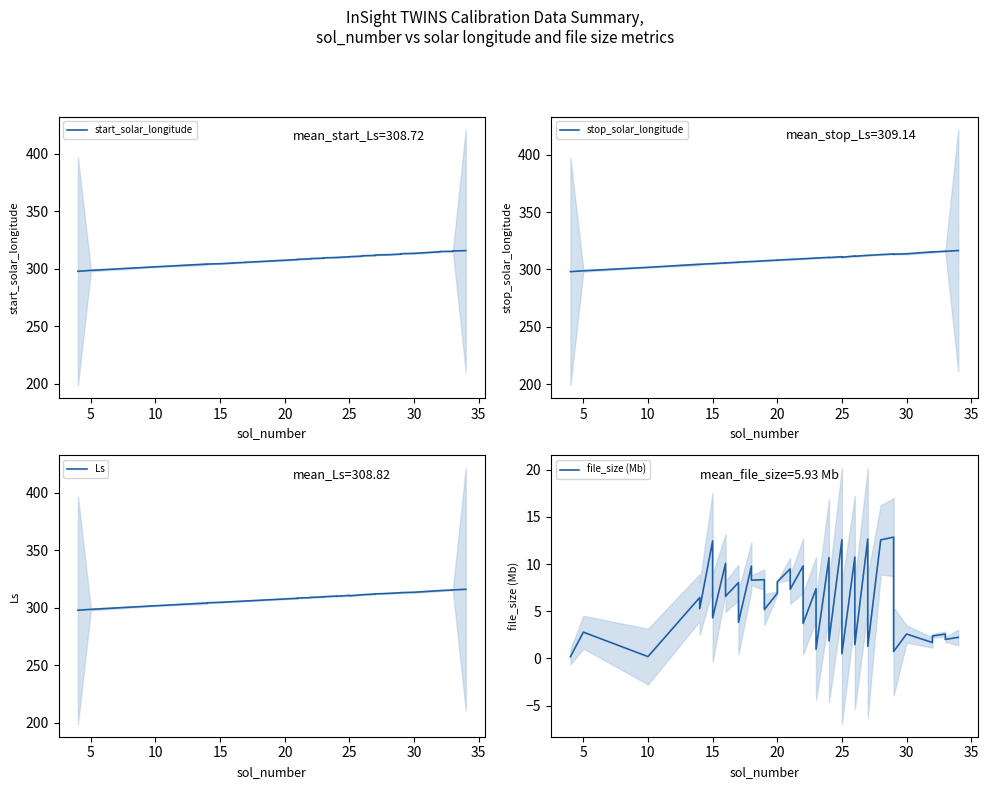

True or false: file_size (Mb) and Ls cross at least once.

False